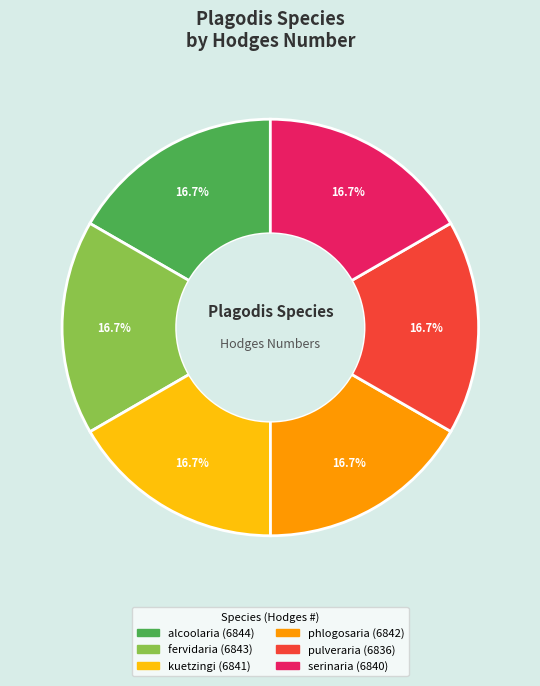

Is the sum of fervidaria and alcoolaria greater than half?

No